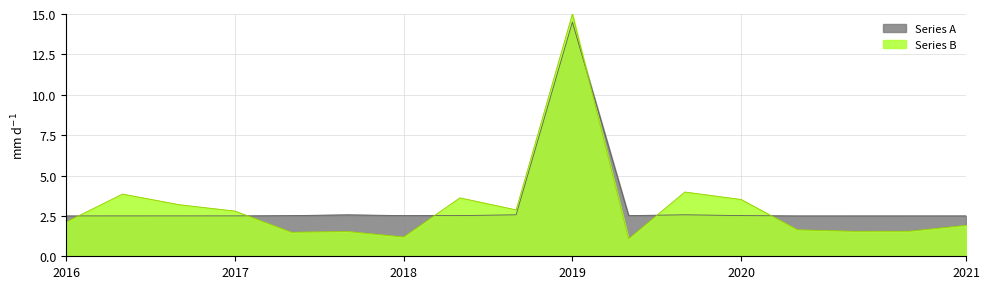

What is the difference between the second highest and minimum values?

0.1